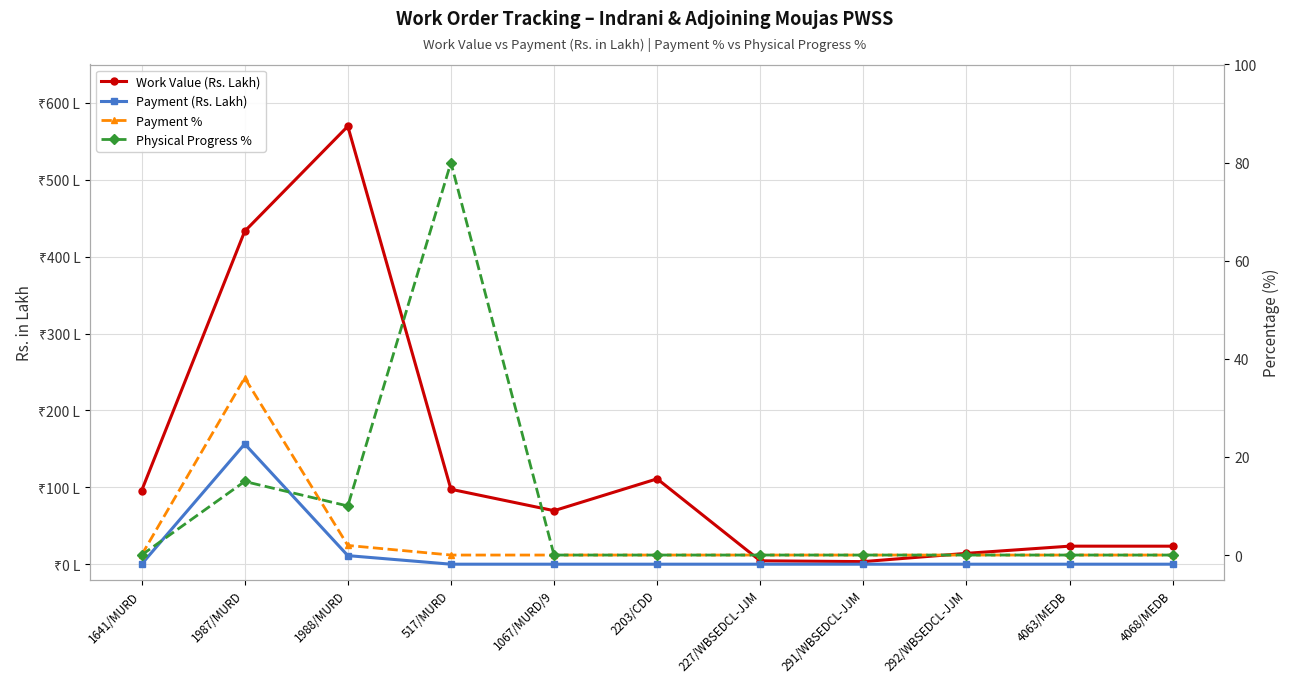

What are all the series names shown in the legend?

Work Value (Rs. Lakh), Payment (Rs. Lakh), Payment %, Physical Progress %